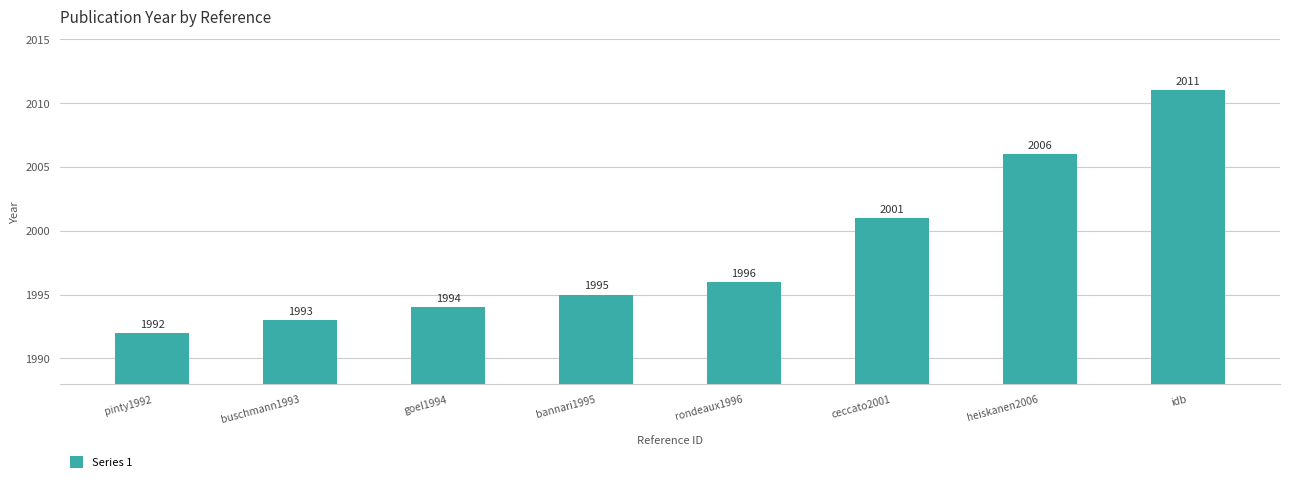

Which has a higher value, pinty1992 or ceccato2001?

ceccato2001